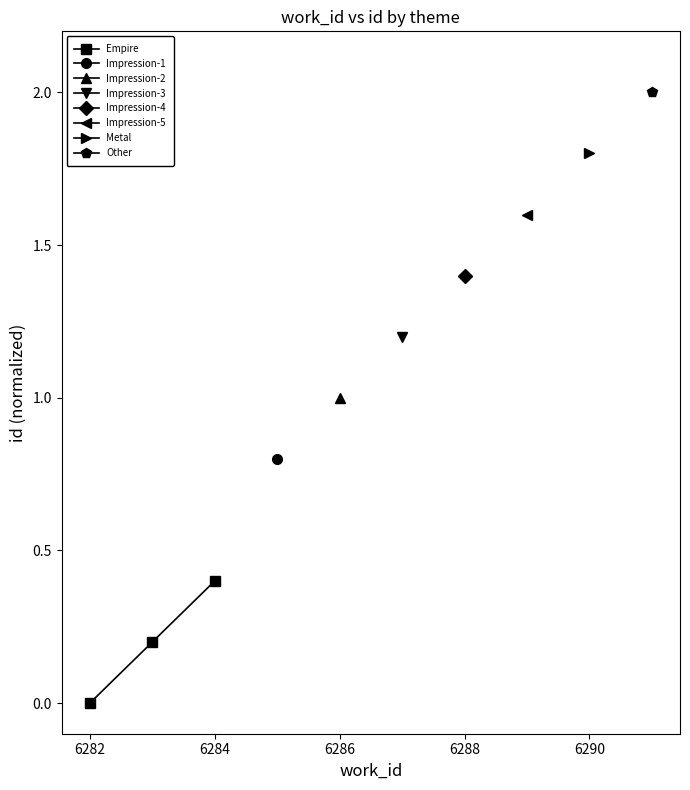

Is it true that Empire equals 0.3 at 6282?

False